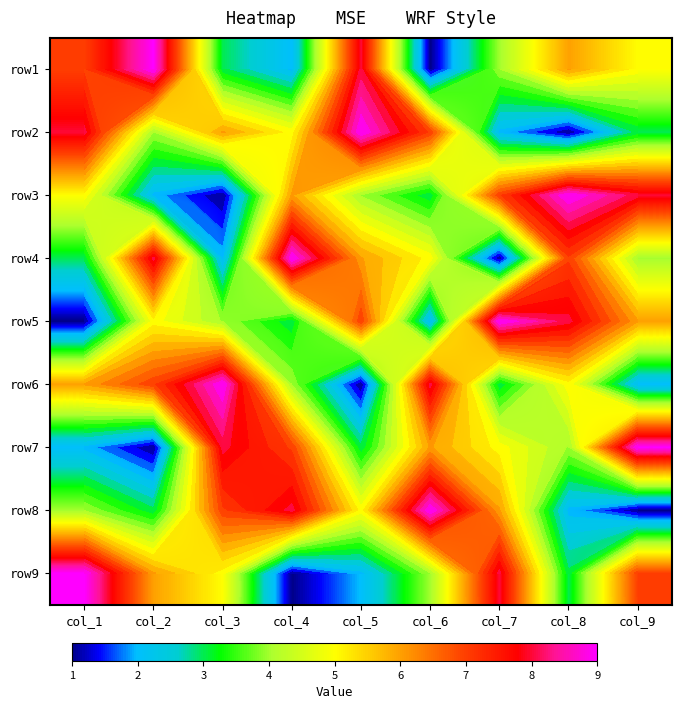

What is the total value across all series at col_5?

45